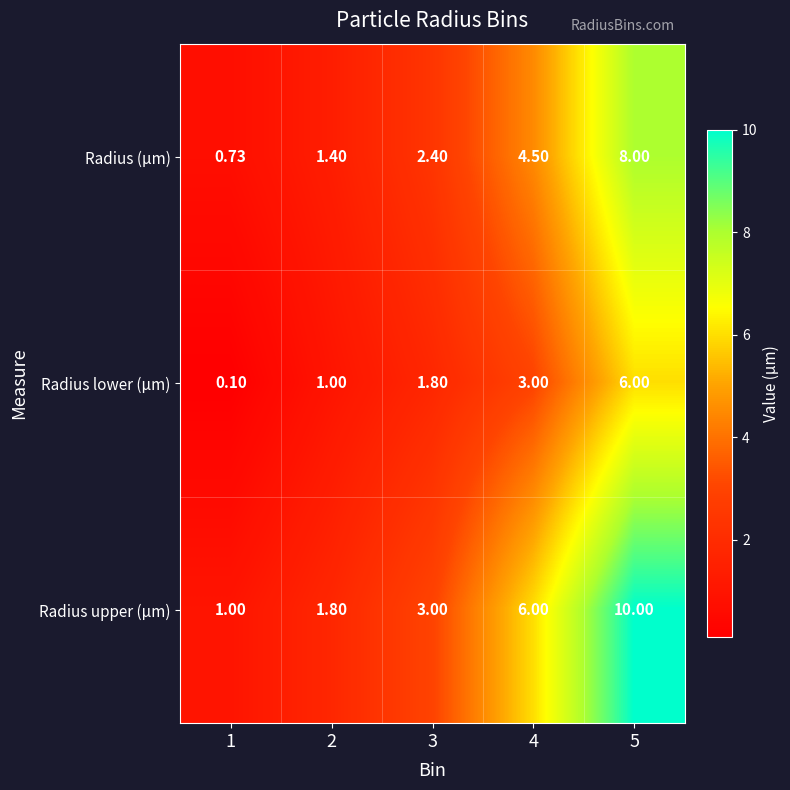

Between 3 and 4, which series saw the biggest shift?

Radius upper (µm)